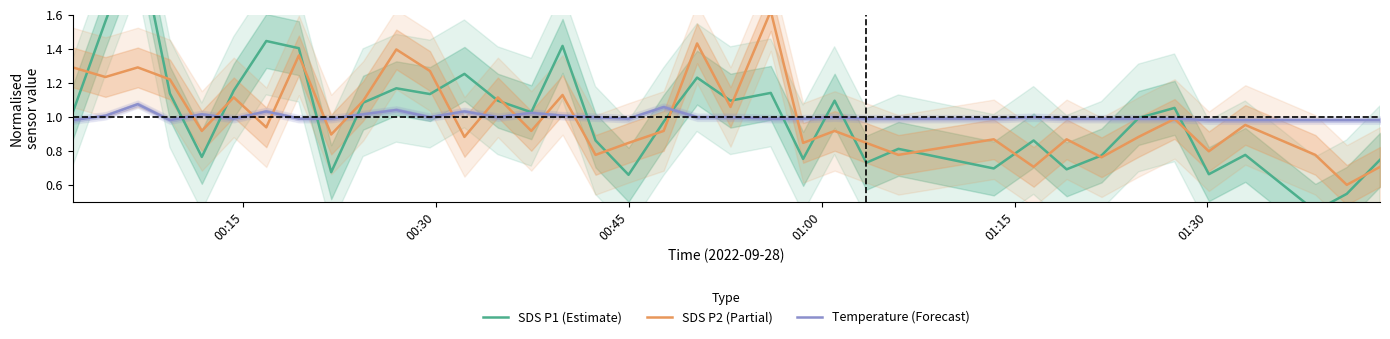

What are all the series names shown in the legend?

SDS P1 (Estimate), SDS P2 (Partial), Temperature (Forecast)